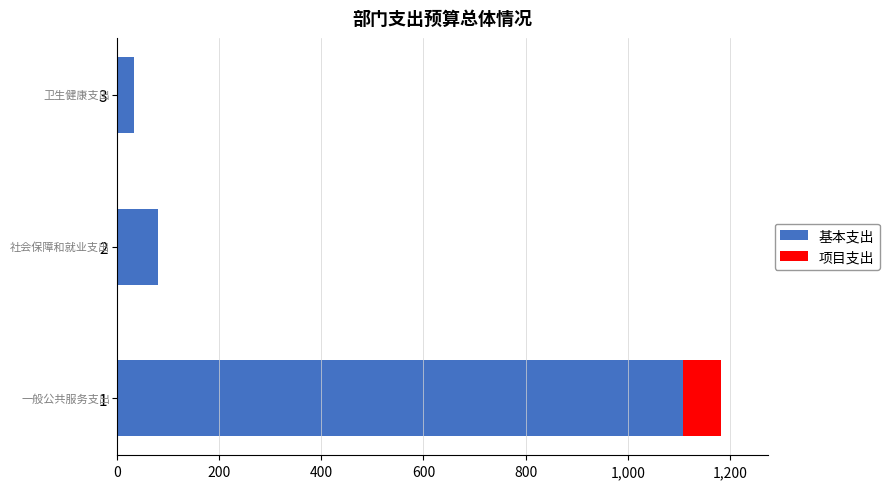

What is the total value across all series at 2?

80.1